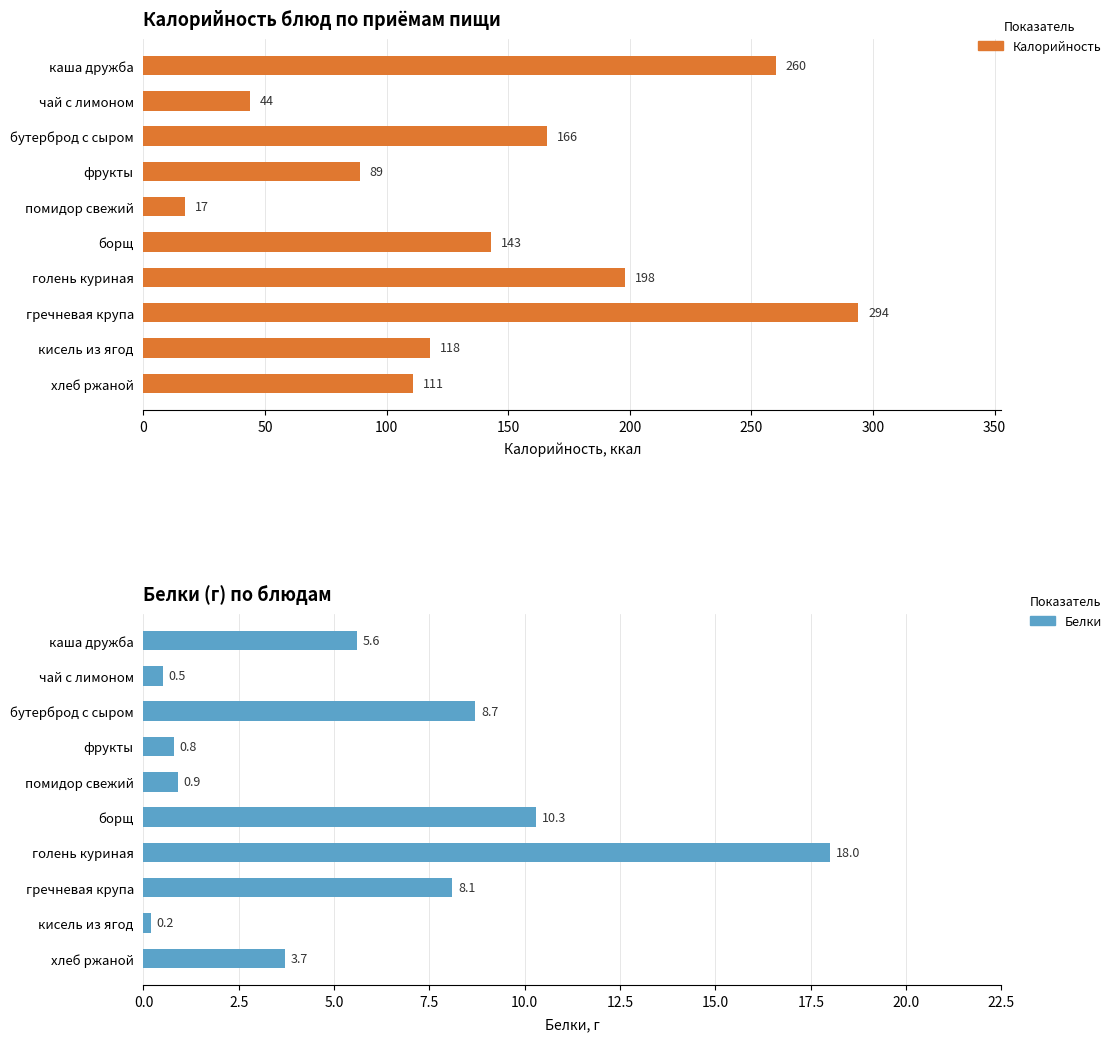

Reading left to right, what are all the values shown in this chart?

Калорийность: 260.0	44.0	166.0	89.0	17.0	143.0	198.0	294.0	118.0	111.0
Белки: 5.6	0.5	8.7	0.8	0.9	10.3	18.0	8.1	0.2	3.7